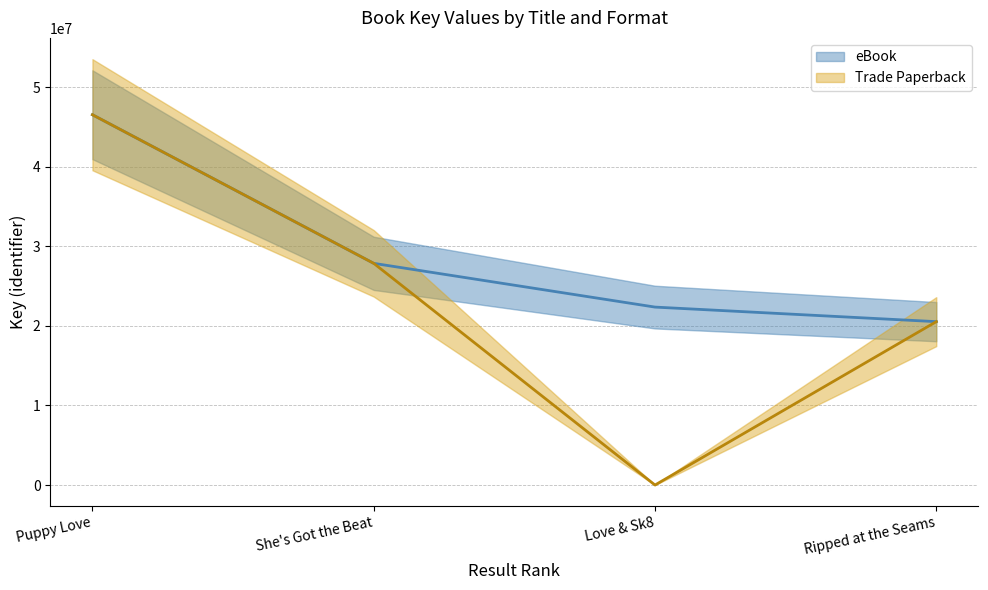

Reading left to right, extract all data points from this chart.

Trade Paperback: Puppy Love=46553227	She's Got the Beat=27870256	Love & Sk8=0	Ripped at the Seams=20539084
eBook: Puppy Love=46553227	She's Got the Beat=27870256	Love & Sk8=22370236	Ripped at the Seams=20539084